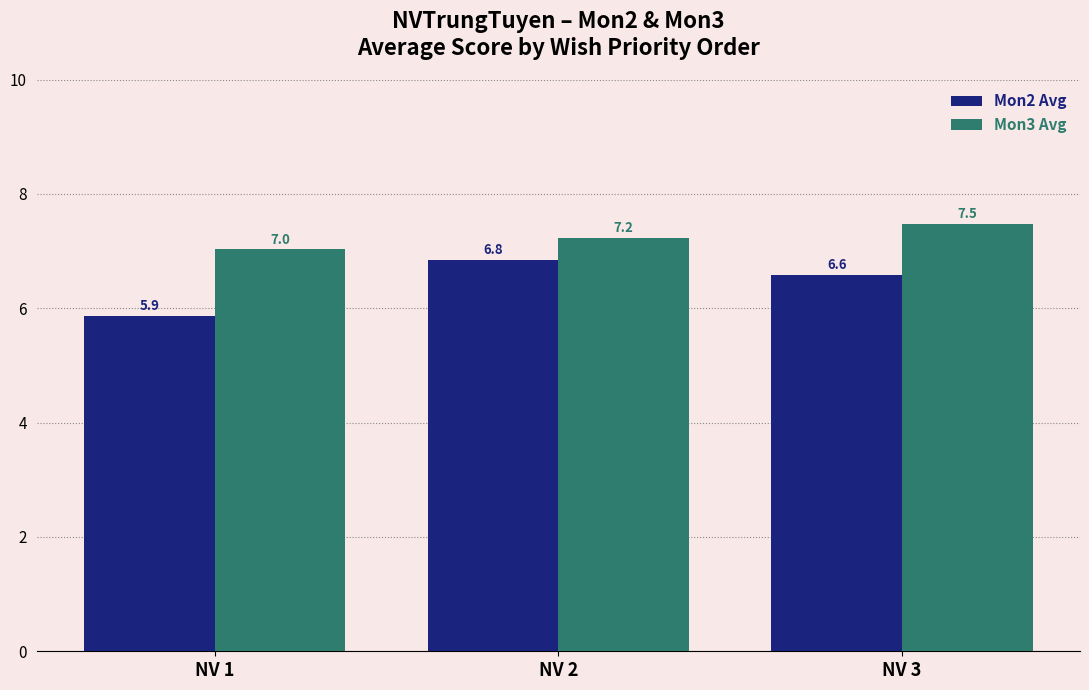

At which category does the chart reach its minimum across all series?

NV 1